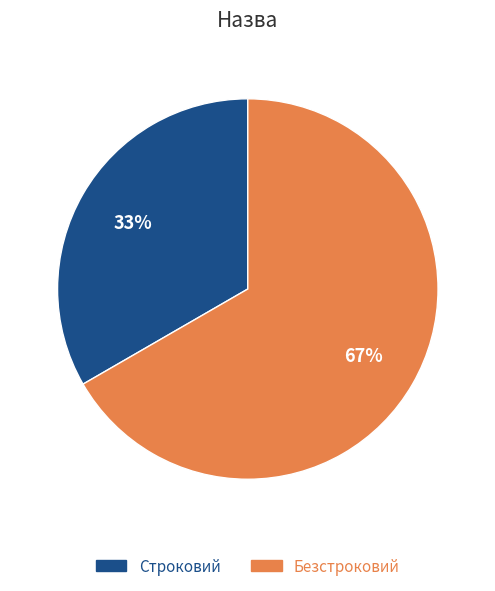

Which slice represents more than half of the pie?

Безстроковий